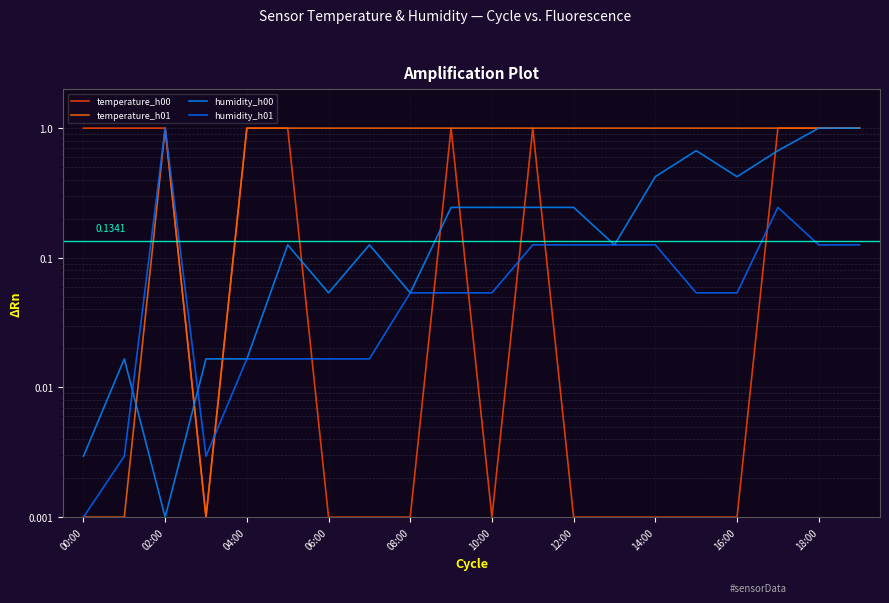

What is the label of the 13th point from the left?

12:00